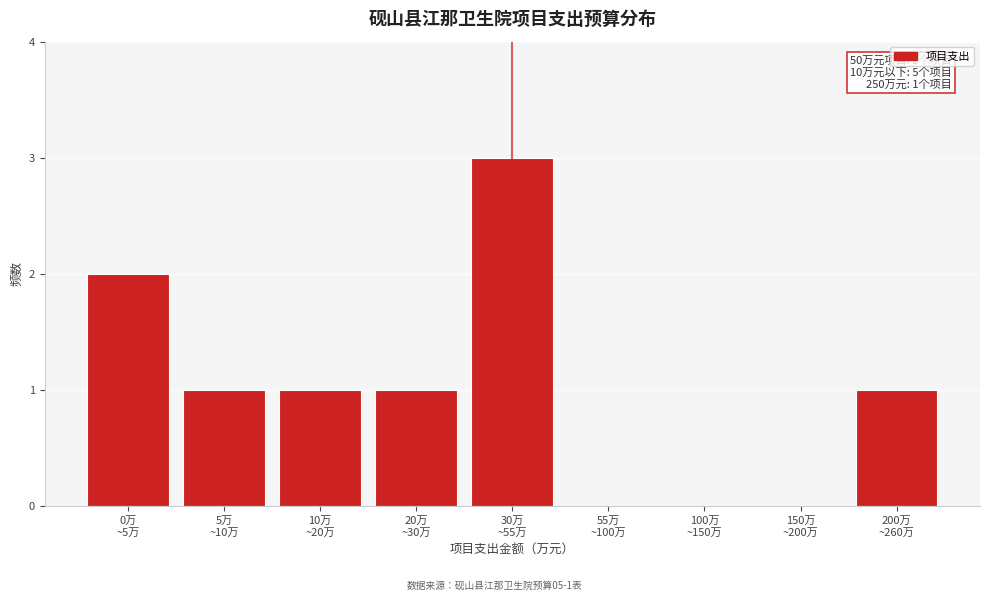

What is the greatest value displayed?

3